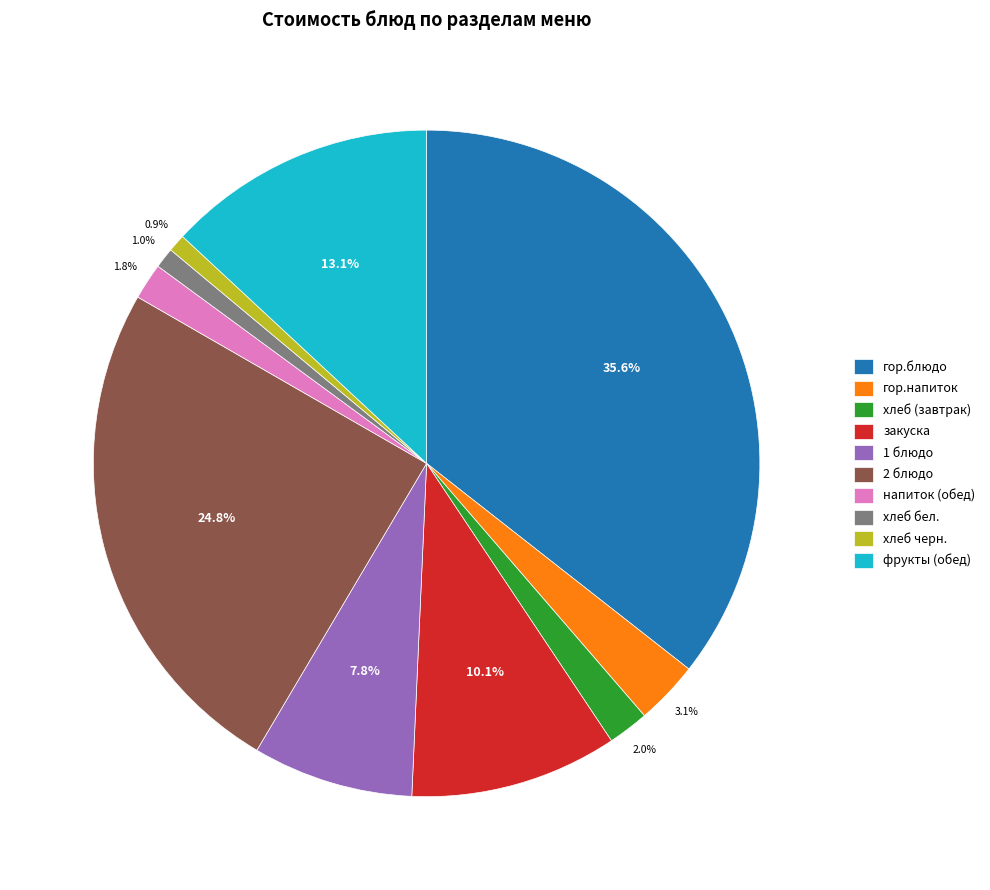

Approximately how many times larger is the value at напиток (обед) compared to гор.напиток?

0.6